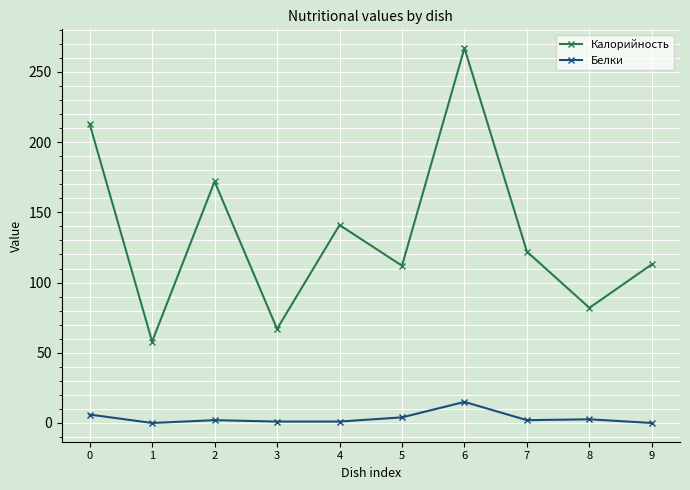

What is the maximum value shown in the chart?

267.0